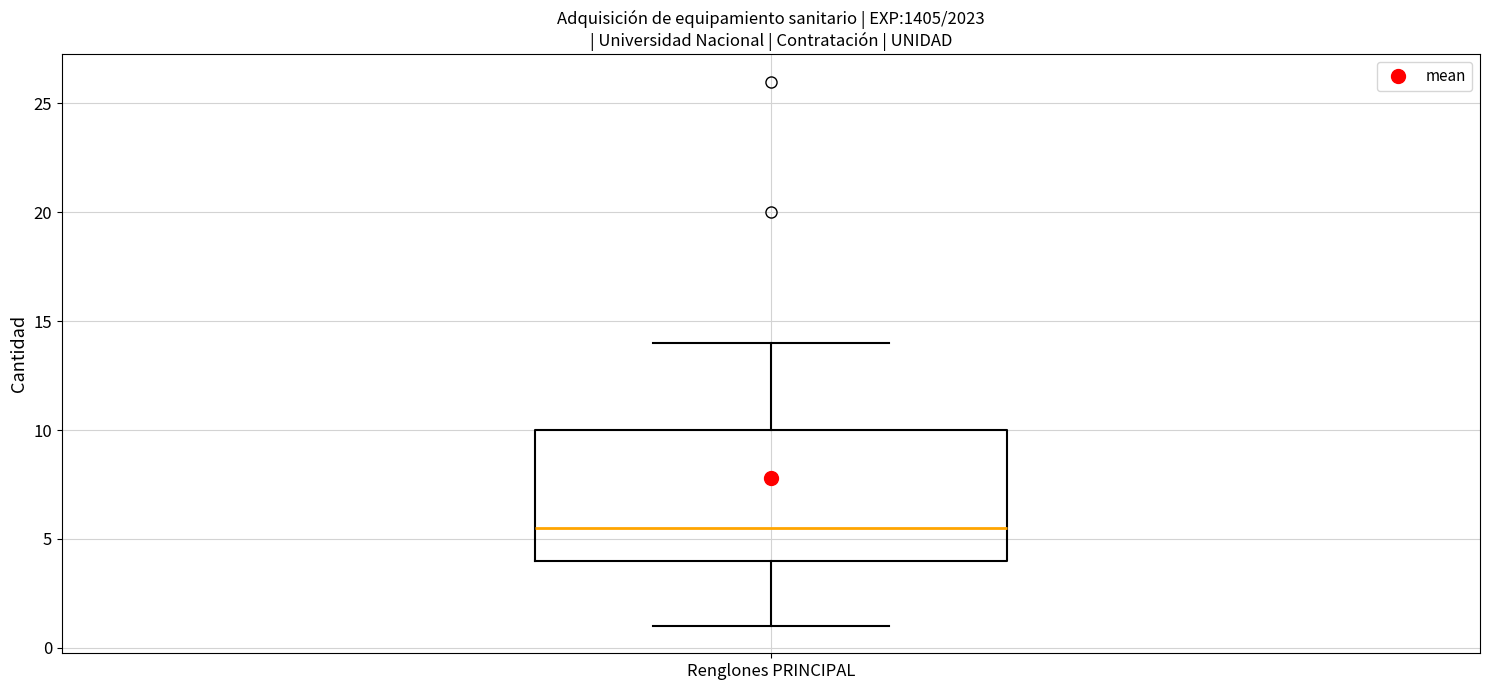

Where is the upper edge of the box for Renglones PRINCIPAL on the y-axis? The values are not printed on the chart, so give them approximately, as read against the axis.

10.0